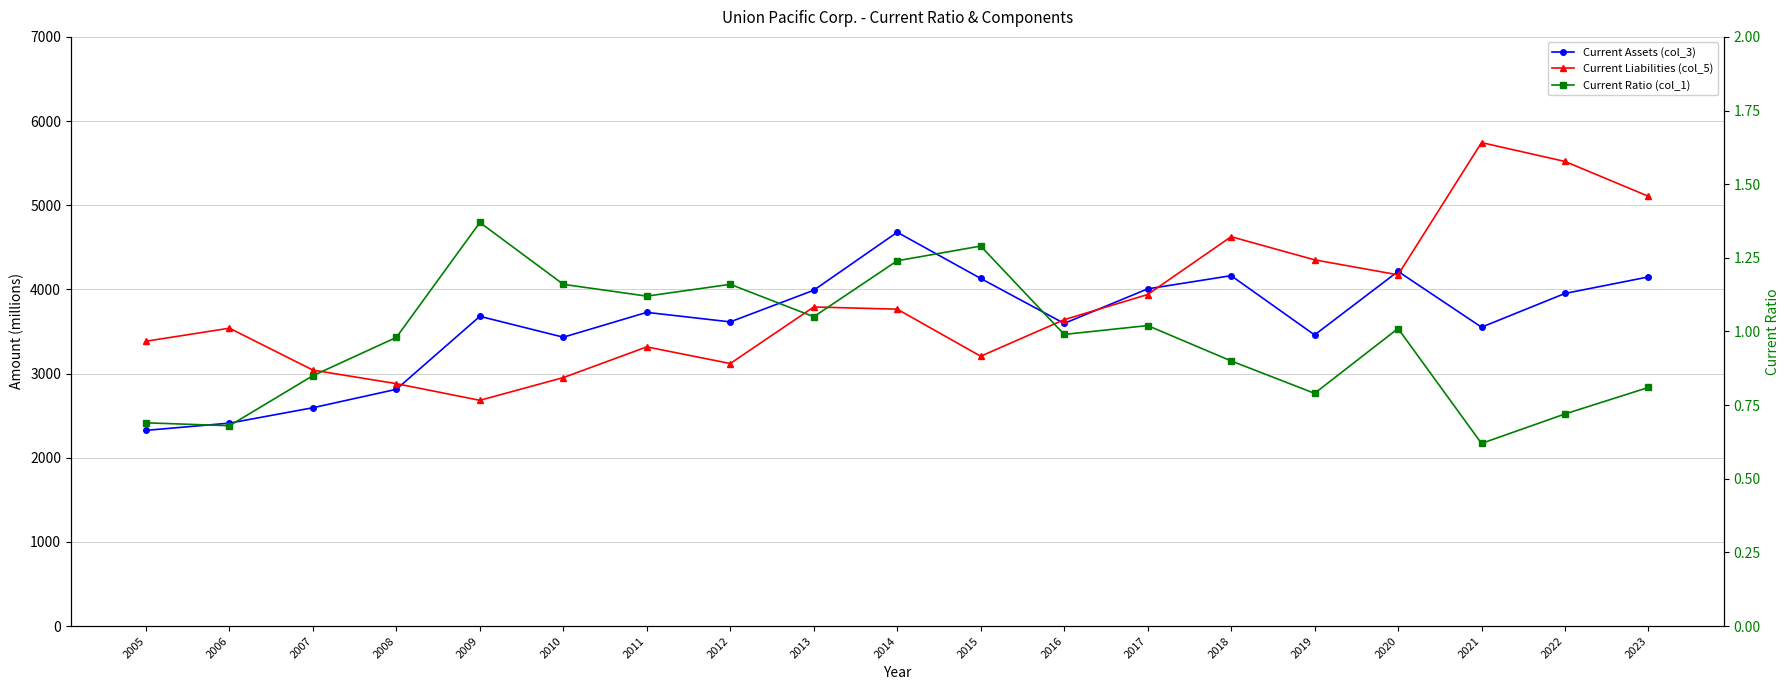

What is the approximate value of Current Assets (col_3) at 2011?

3727.0